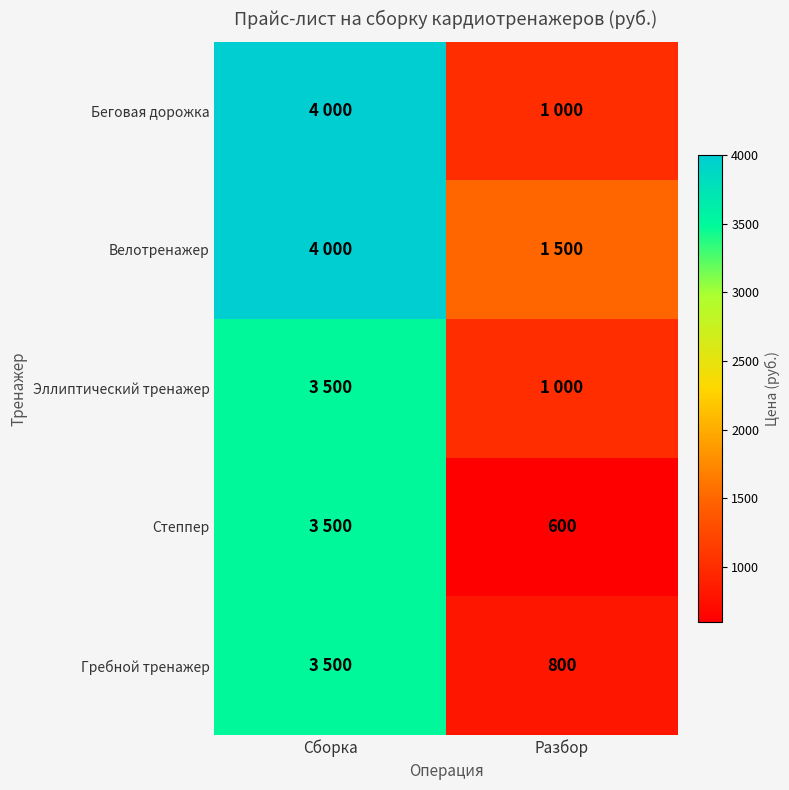

True or false: Степпер has a value of 879 at Разбор.

False